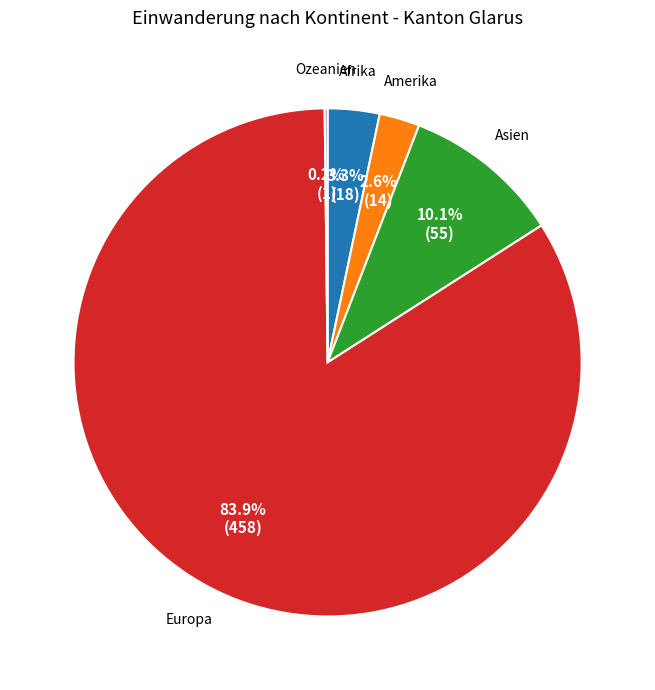

The Europa slice represents 73% of the pie. True or false?

False